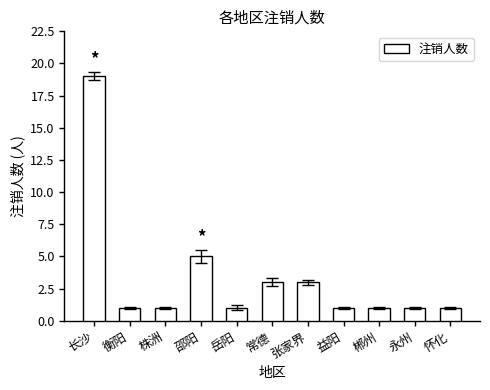

True or false: the data shows 3 at 张家界.

True